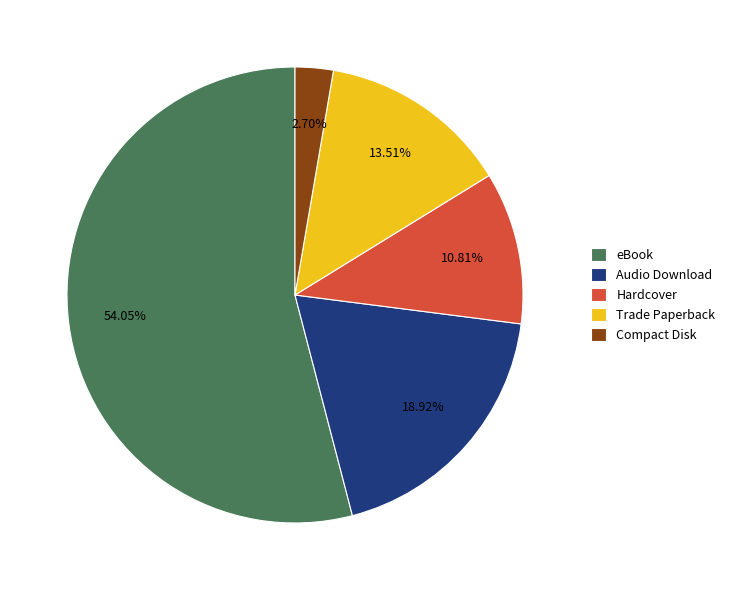

How many segments does this pie chart have?

5